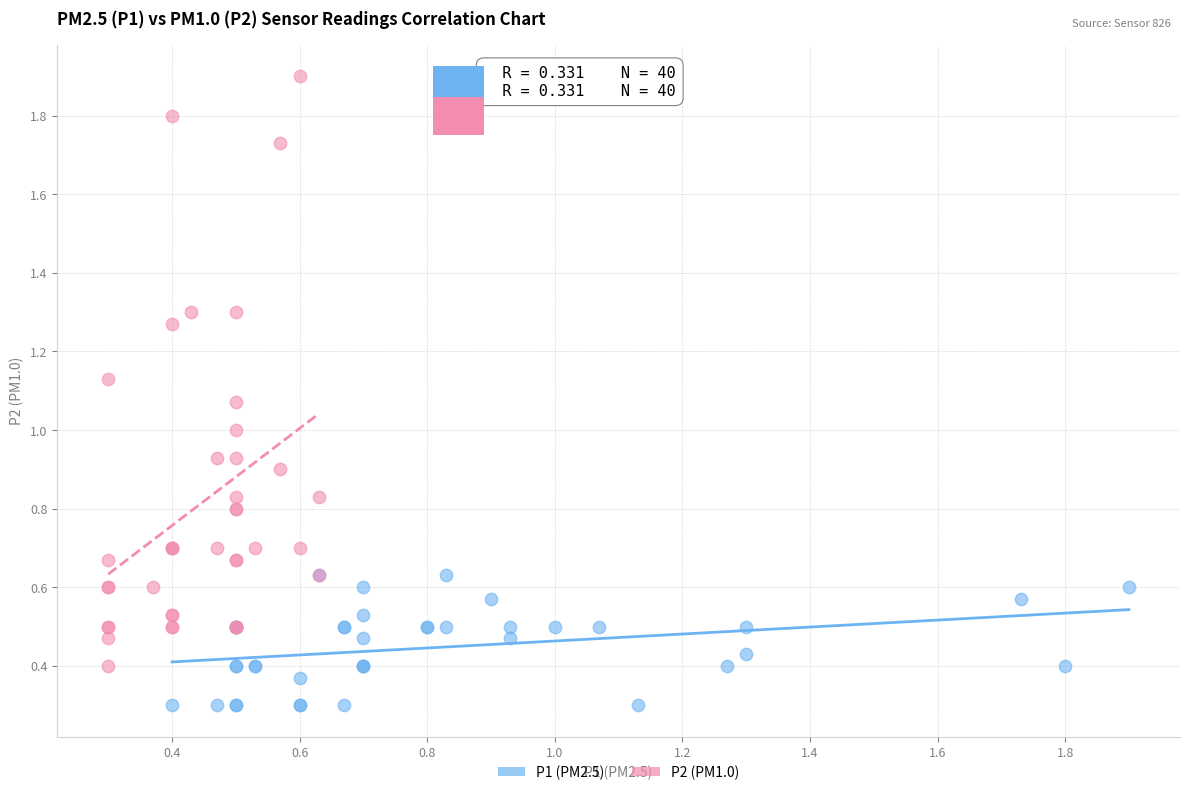

Which series reaches the minimum Y coordinate?

P1 (PM2.5)